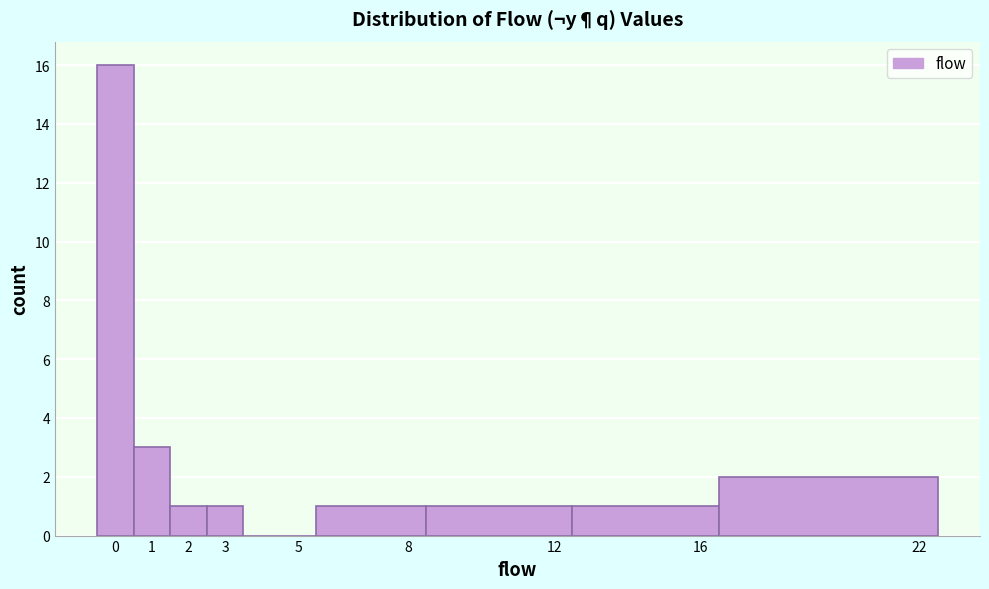

How tall is the bar that spans 2.5 to 3.5 on the x-axis? The values are not printed on the chart, so give them approximately, as read against the axis.

1